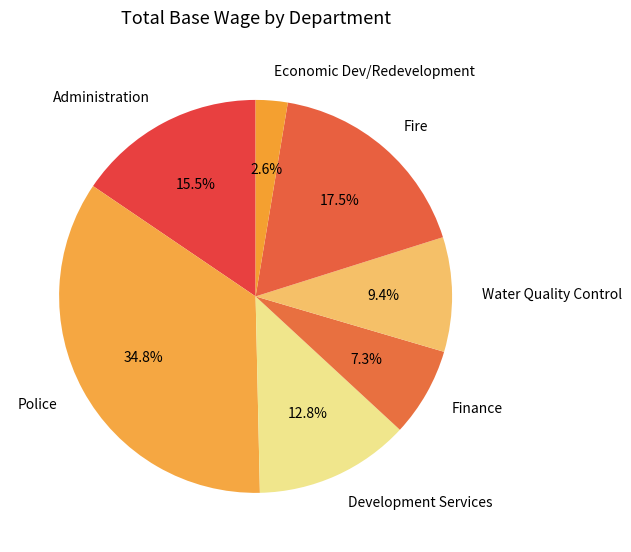

How much of the chart is everything except Water Quality Control?

90.6%